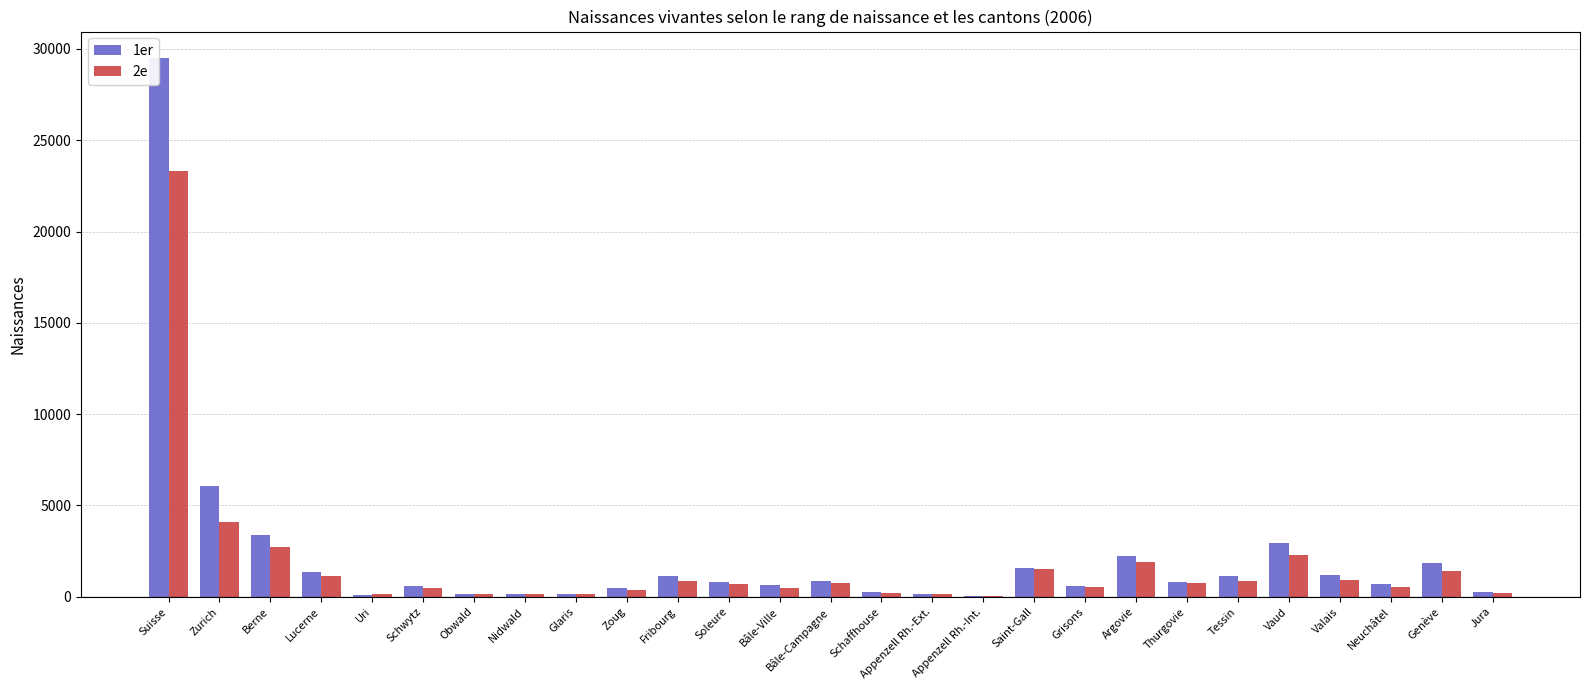

Which category has the highest value in the 2e series?

Suisse